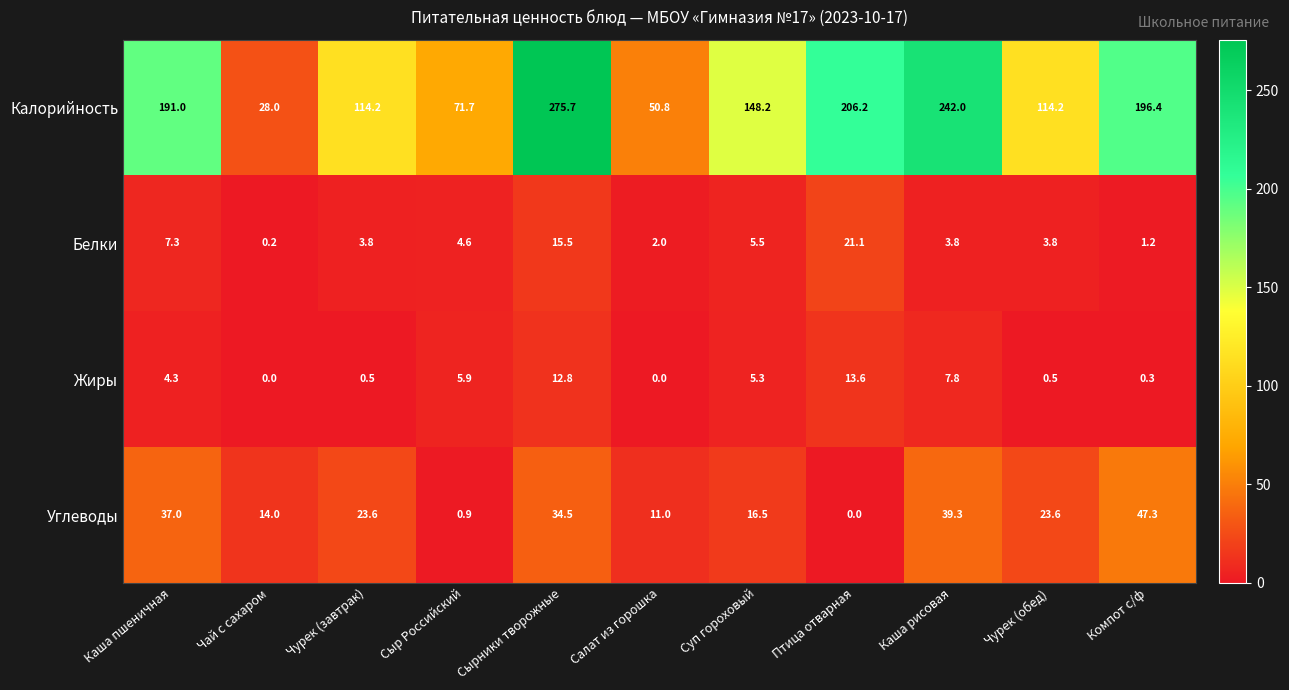

What is the highest value of the Калорийность series?

275.7